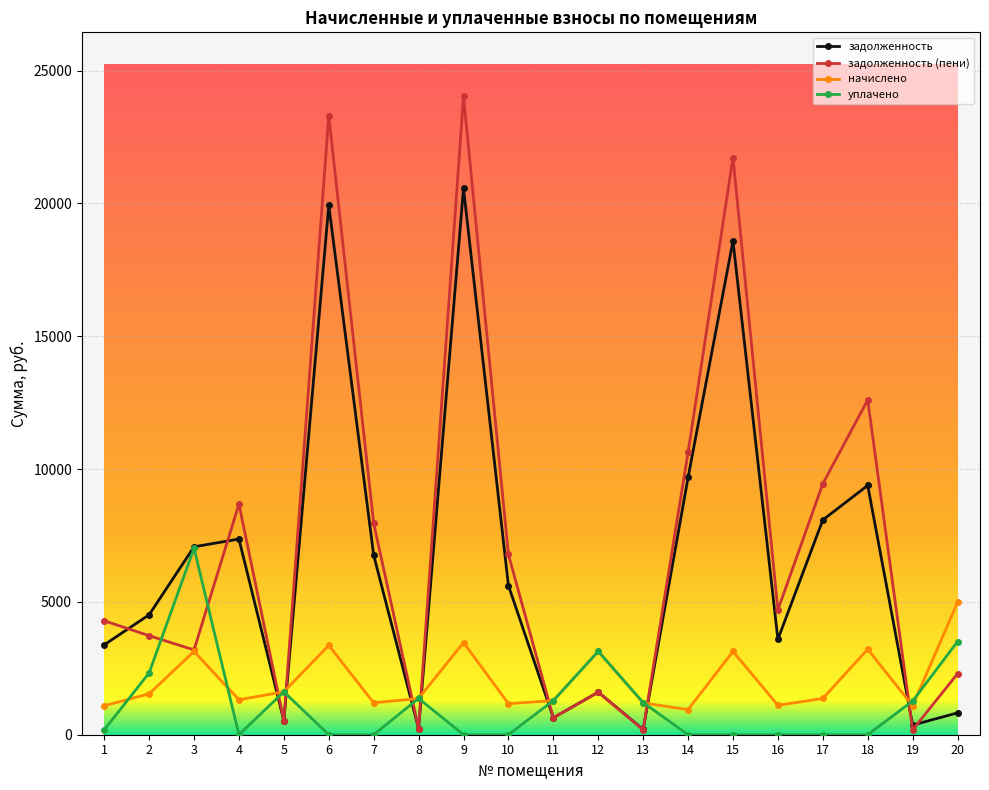

Which series changed the most between 2 and 4?

задолженность (пени)